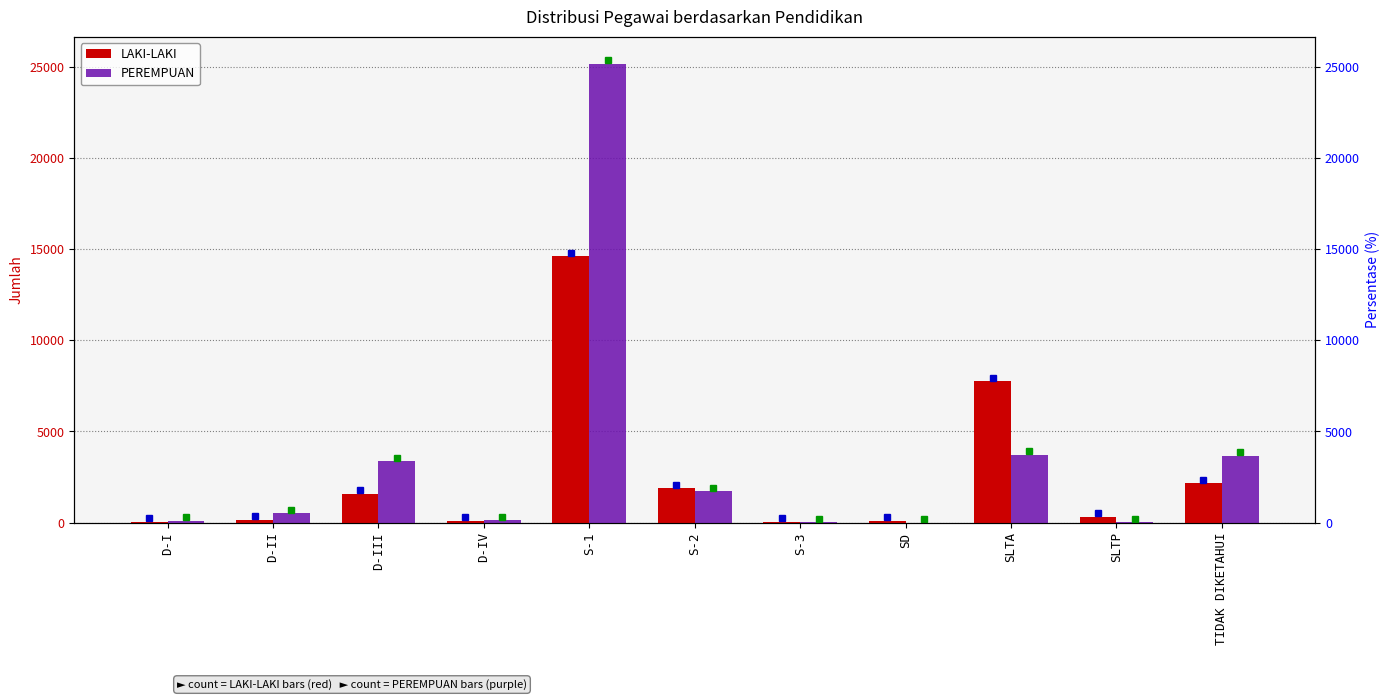

True or false: LAKI-LAKI has a value of 688 at D-III.

False